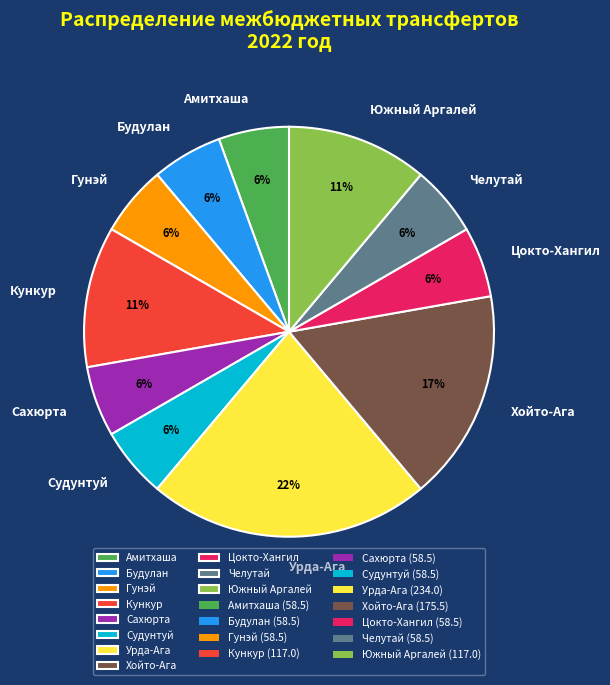

To the nearest percent, what is the combined percentage of Кункур and Амитхаша?

17%